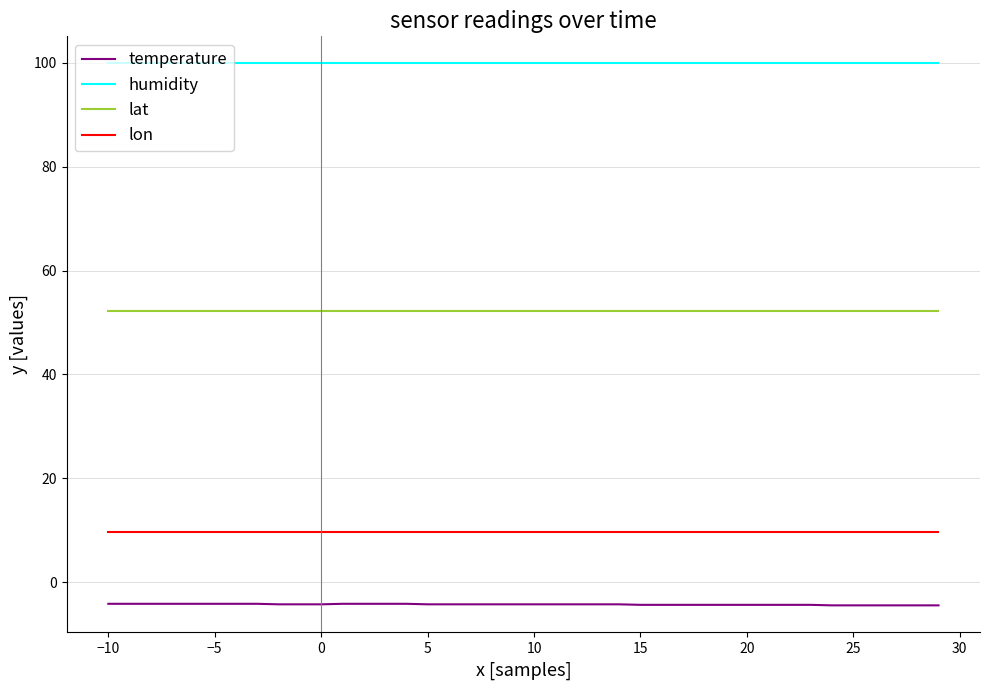

Rank the series by their maximum value, from highest to lowest.

humidity, lat, lon, temperature